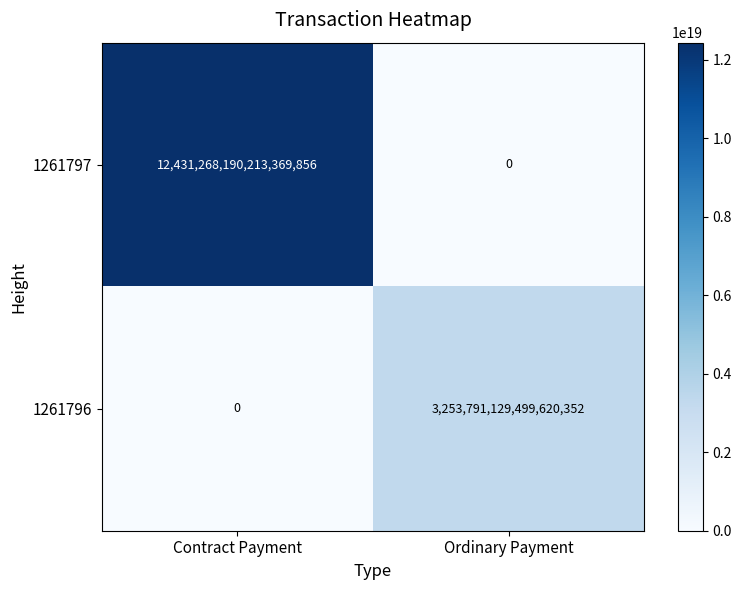

Between Contract Payment and Ordinary Payment, which series saw the biggest shift?

1261797